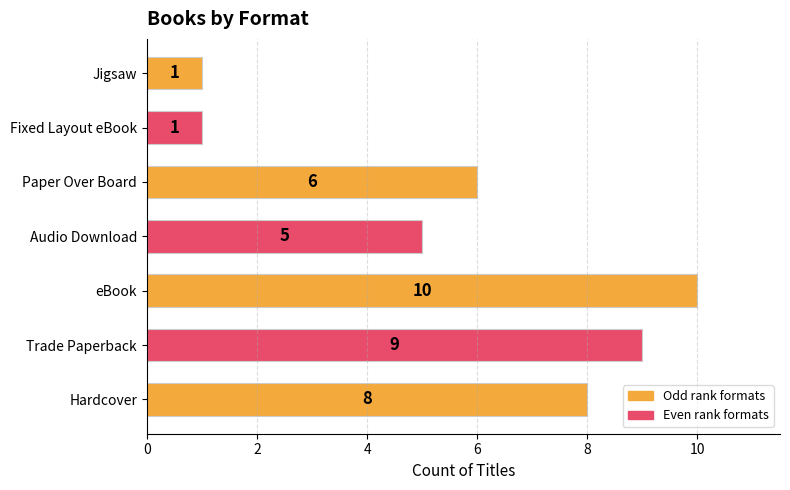

True or false: the data shows 5 at Audio Download.

True